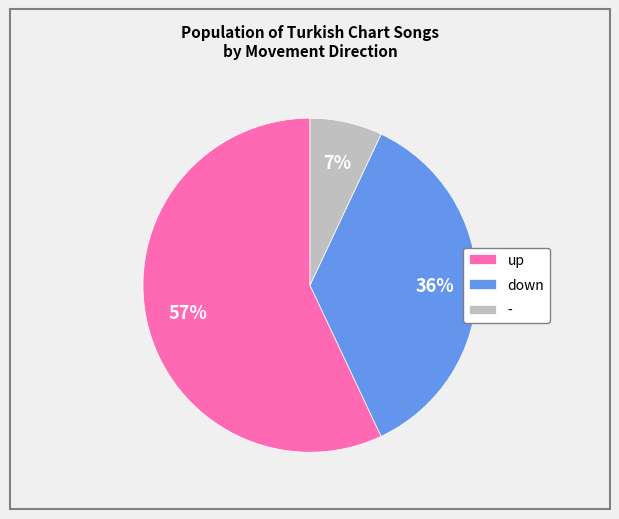

Does up represent more than half of the total?

Yes